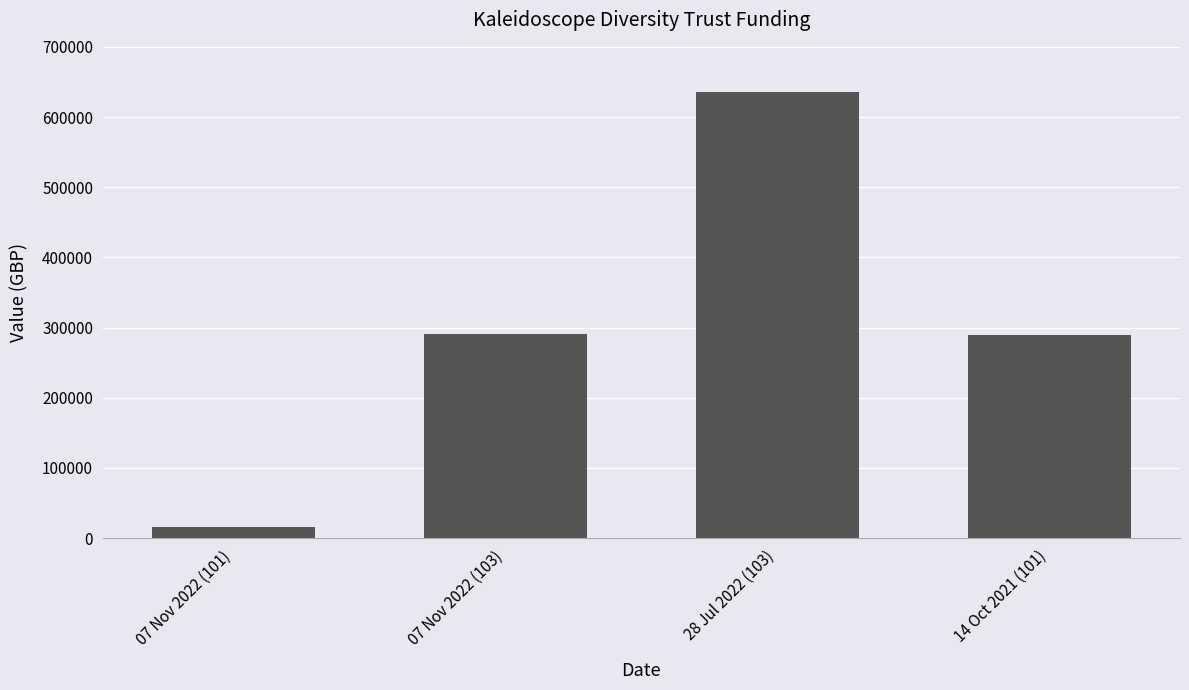

How many values are below 291264?

2